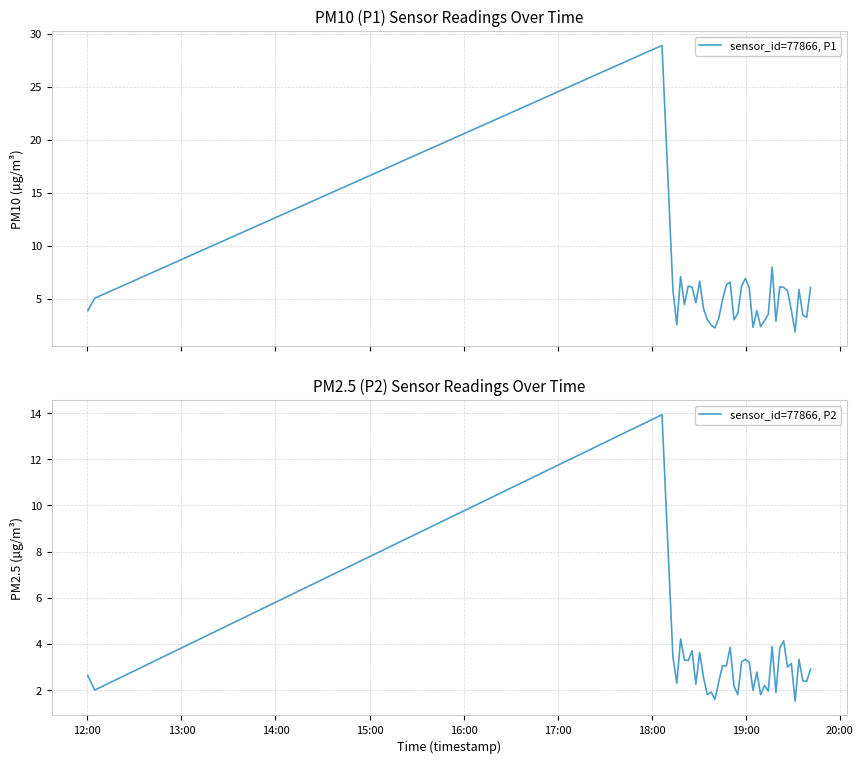

What is the minimum value for sensor_id=77866, P1?

1.9